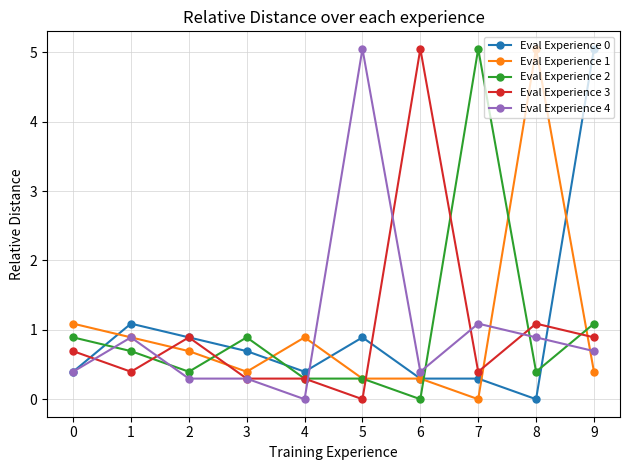

What is the value of the Eval Experience 1 point at the 6th from the left?

0.3